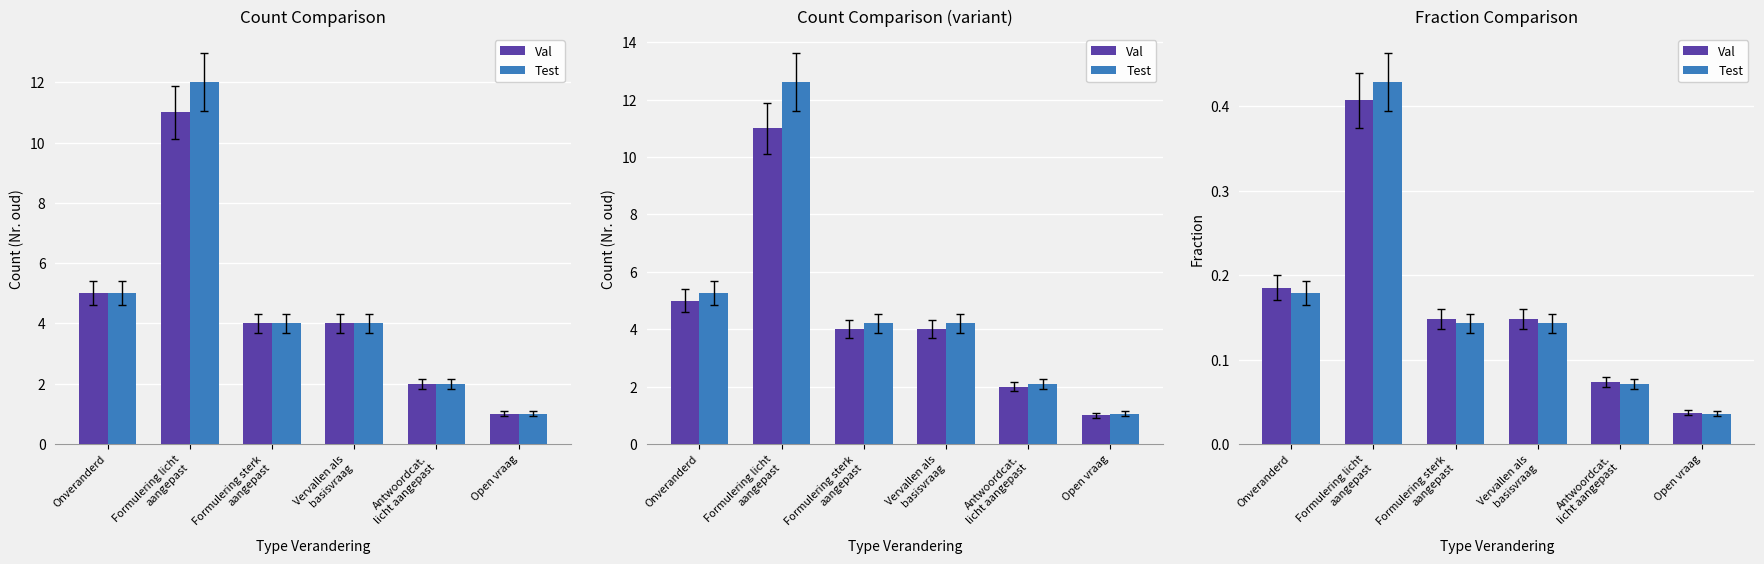

Reading right to left, list all the values displayed in this chart.

Val: 0.0	0.1	0.1	0.1	0.4	0.2
Test: 0.0	0.1	0.1	0.1	0.4	0.2